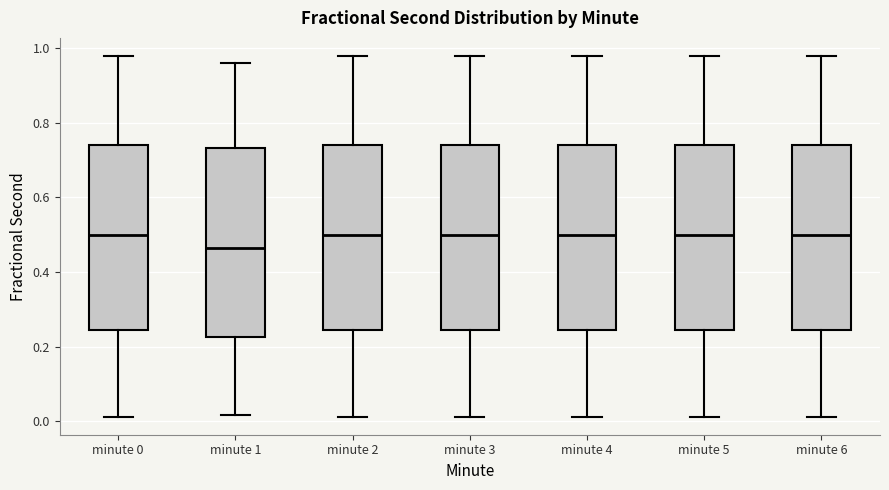

Reading left to right, read every box against the y-axis: the position of its median line, the range the box covers, and the ends of its whiskers. The values are not printed on the chart, so give them approximately, as read against the axis.

minute 0: median 0.50, box 0.24 to 0.74, whiskers 0.02 to 0.98
minute 1: median 0.46, box 0.22 to 0.74, whiskers 0.02 to 0.96
minute 2: median 0.50, box 0.24 to 0.74, whiskers 0.02 to 0.98
minute 3: median 0.50, box 0.24 to 0.74, whiskers 0.02 to 0.98
minute 4: median 0.50, box 0.24 to 0.74, whiskers 0.02 to 0.98
minute 5: median 0.50, box 0.24 to 0.74, whiskers 0.02 to 0.98
minute 6: median 0.50, box 0.24 to 0.74, whiskers 0.02 to 0.98